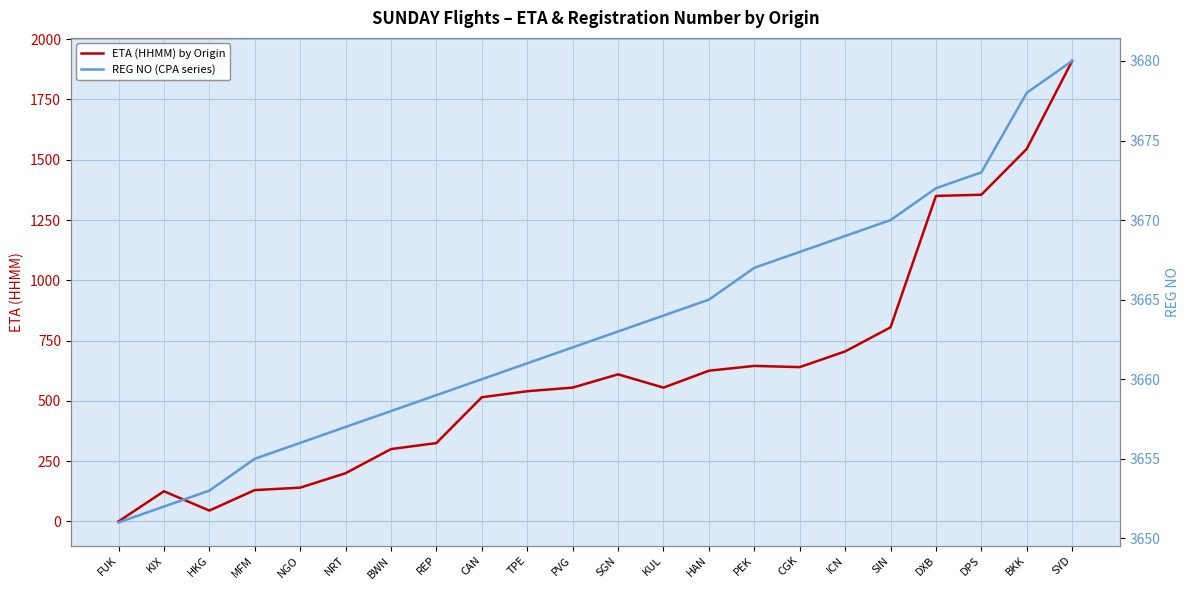

True or false: REG NO (CPA series) has a value of 3664 at KUL.

True